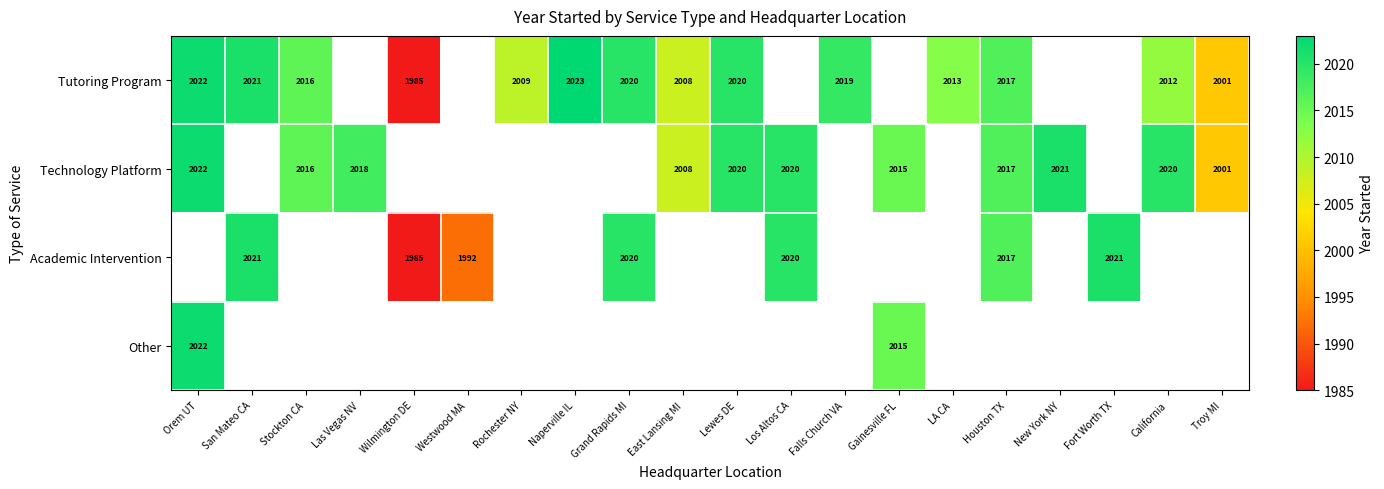

Which label corresponds to the largest value in the chart?

Naperville IL